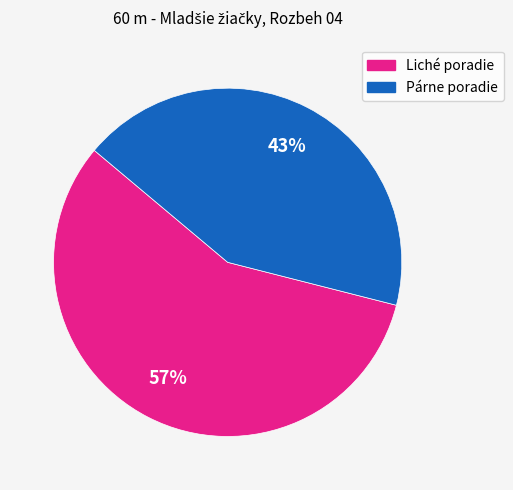

To the nearest percent, what is the difference between the largest and smallest slice percentages?

14%